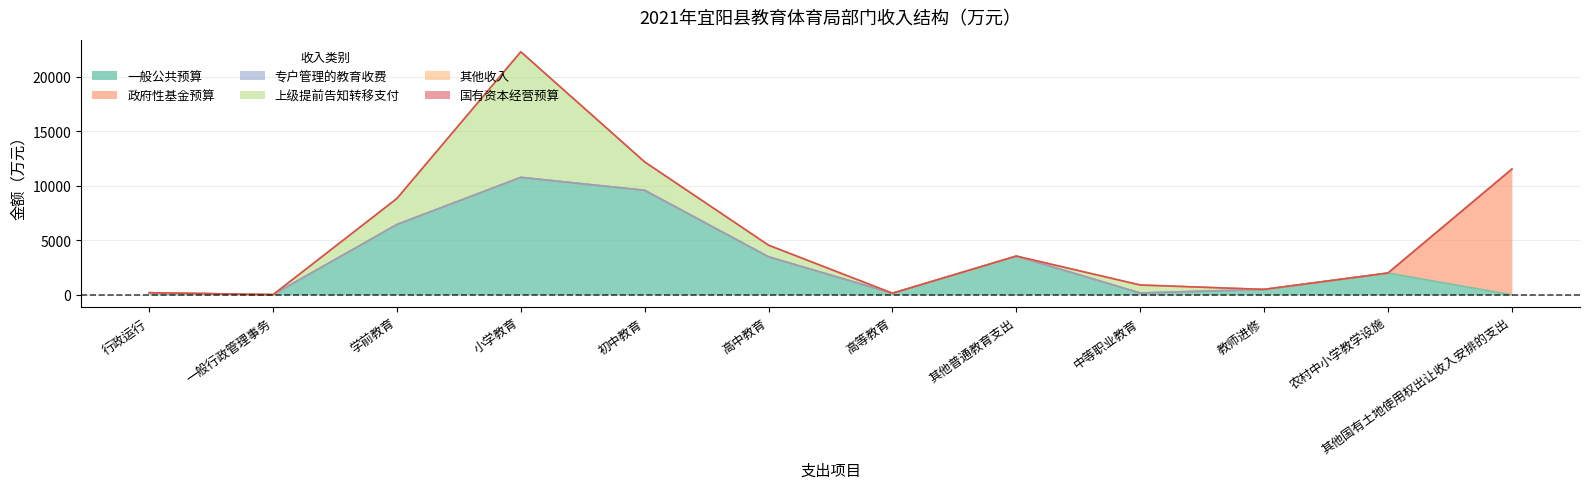

Reading left to right, list all the values displayed in this chart.

一般公共预算: 行政运行=194.8	一般行政管理事务=16.0	学前教育=6454.0	小学教育=10780.0	初中教育=9592.0	高中教育=3490.0	高等教育=147.0	其他普通教育支出=3555.8	中等职业教育=170.0	教师进修=500.0	农村中小学教学设施=2000.0	其他国有土地使用权出让收入安排的支出=0.0
政府性基金预算: 行政运行=0.0	一般行政管理事务=0.0	学前教育=0.0	小学教育=0.0	初中教育=0.0	高中教育=0.0	高等教育=0.0	其他普通教育支出=0.0	中等职业教育=0.0	教师进修=0.0	农村中小学教学设施=0.0	其他国有土地使用权出让收入安排的支出=11530.0
专户管理的教育收费: 行政运行=0.0	一般行政管理事务=0.0	学前教育=0.0	小学教育=0.0	初中教育=0.0	高中教育=0.0	高等教育=0.0	其他普通教育支出=0.0	中等职业教育=0.0	教师进修=0.0	农村中小学教学设施=0.0	其他国有土地使用权出让收入安排的支出=0.0
上级提前告知转移支付: 行政运行=0.0	一般行政管理事务=0.0	学前教育=2386.0	小学教育=11518.4	初中教育=2602.3	高中教育=1066.0	高等教育=0.0	其他普通教育支出=0.0	中等职业教育=733.8	教师进修=0.0	农村中小学教学设施=0.0	其他国有土地使用权出让收入安排的支出=0.0
其他收入: 行政运行=0.0	一般行政管理事务=0.0	学前教育=0.0	小学教育=0.0	初中教育=0.0	高中教育=0.0	高等教育=0.0	其他普通教育支出=0.0	中等职业教育=0.0	教师进修=0.0	农村中小学教学设施=0.0	其他国有土地使用权出让收入安排的支出=0.0
国有资本经营预算: 行政运行=0.0	一般行政管理事务=0.0	学前教育=0.0	小学教育=0.0	初中教育=0.0	高中教育=0.0	高等教育=0.0	其他普通教育支出=0.0	中等职业教育=0.0	教师进修=0.0	农村中小学教学设施=0.0	其他国有土地使用权出让收入安排的支出=0.0